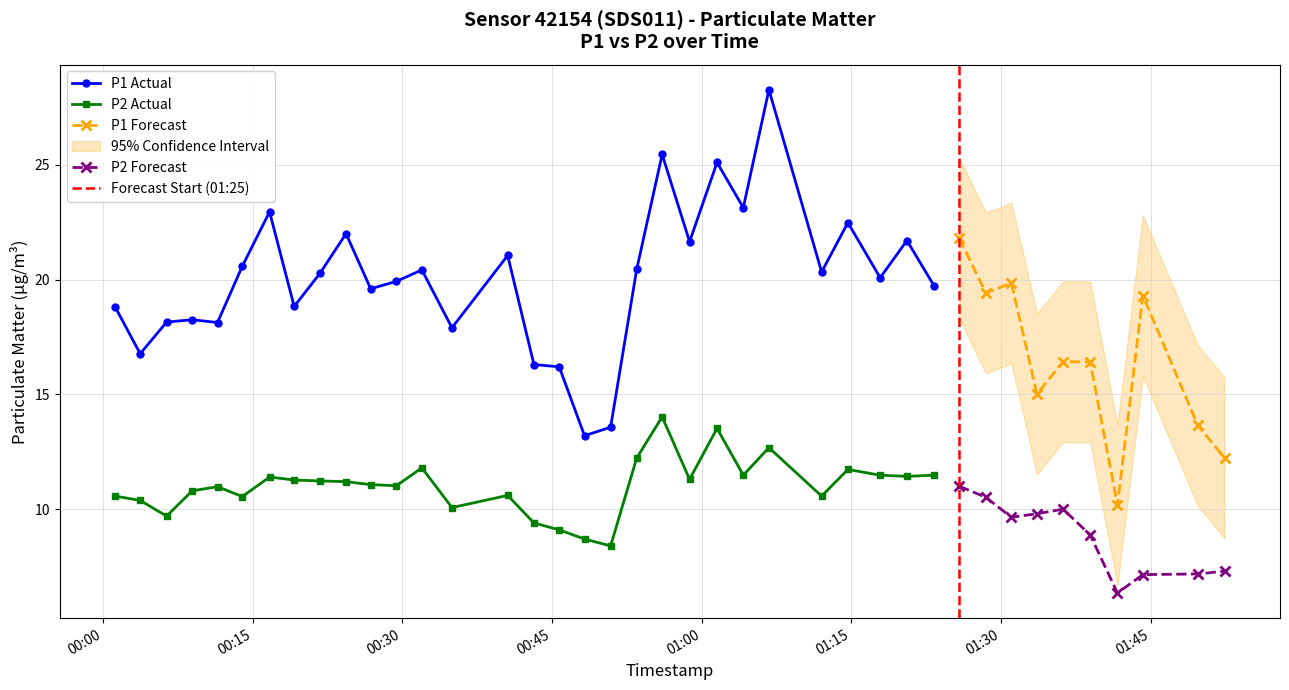

Reading right to left, transcribe all the data shown in this chart.

P1: 12.2	13.7	19.3	10.2	16.4	16.4	15.0	19.9	19.4	21.8	19.7	21.7	20.1	22.5	20.3	28.3	23.1	25.1	21.6	25.4	20.4	13.6	13.2	16.2	16.3	21.1	17.9	20.4	19.9	19.6	22.0	20.3	18.8	22.9	20.6	18.1	18.2	18.1	16.8	18.8
P2: 7.3	7.2	7.2	6.3	8.9	10.0	9.8	9.7	10.5	11.0	11.5	11.4	11.5	11.7	10.6	12.7	11.5	13.5	11.3	14.0	12.2	8.4	8.7	9.1	9.4	10.6	10.1	11.8	11.0	11.1	11.2	11.2	11.3	11.4	10.6	11.0	10.8	9.7	10.4	10.6